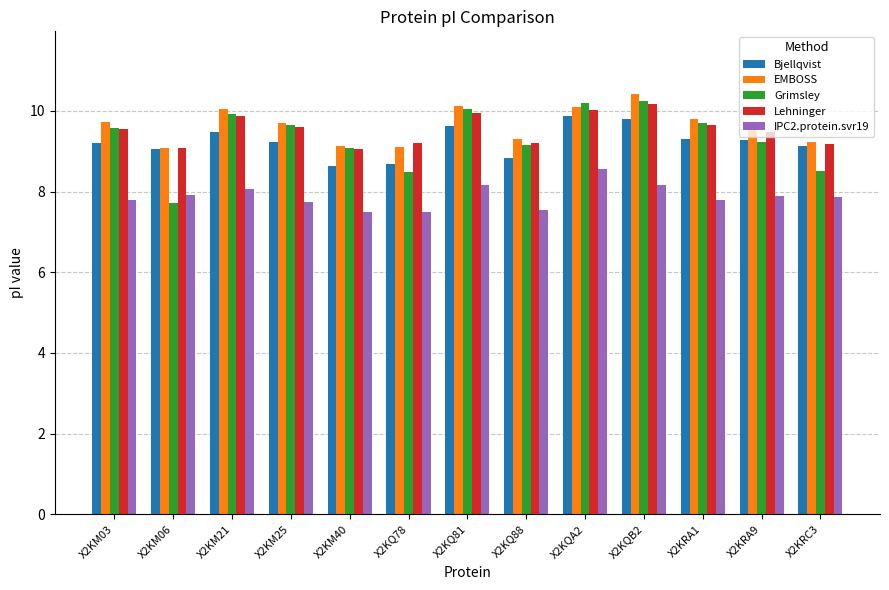

Are the bars horizontal?

No